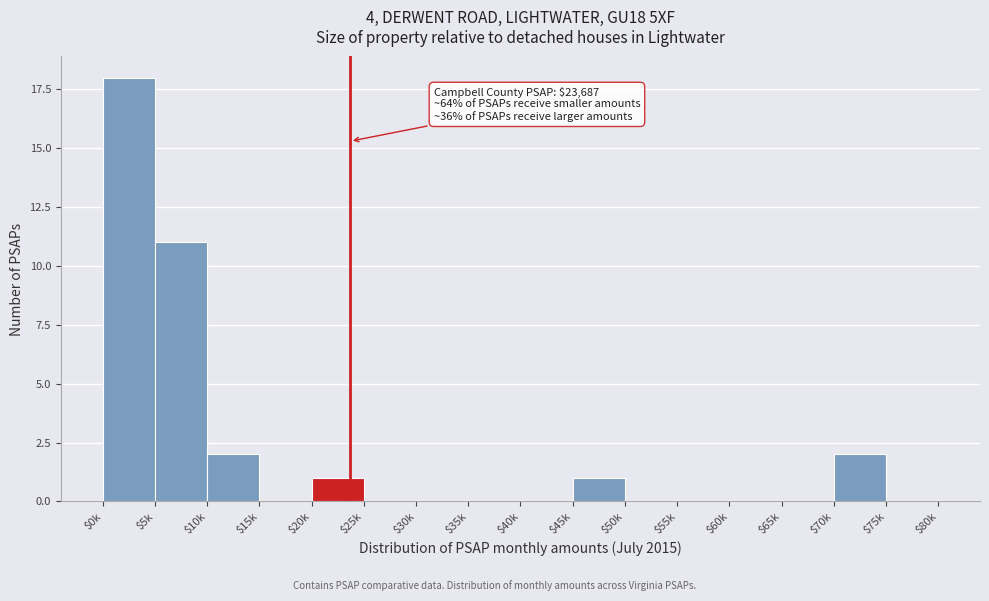

Is it true that the value at $5k is 11?

True